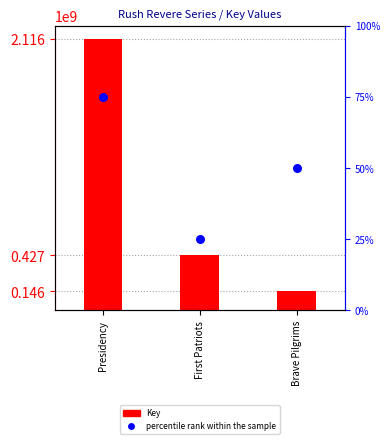

Which series has the widest spread of Y values?

Key